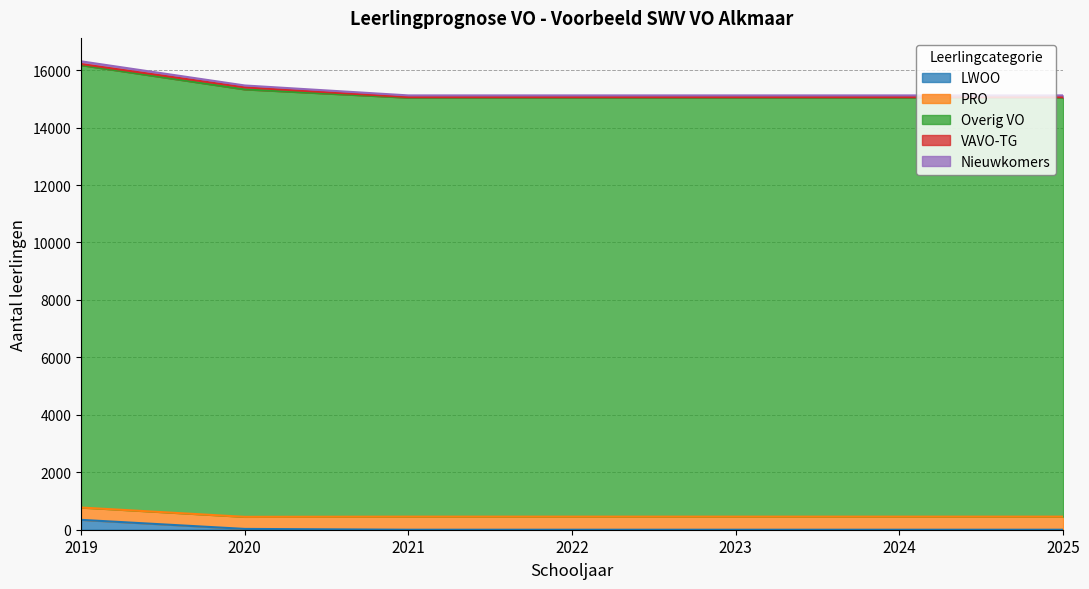

Which category has the highest value in the Nieuwkomers series?

2019